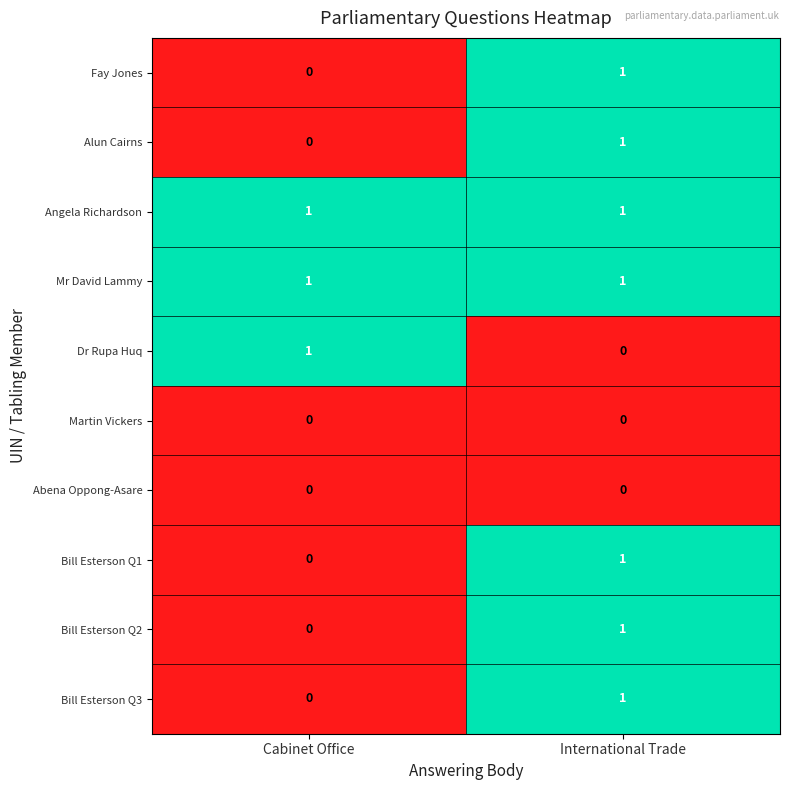

True or false: Bill Esterson Q1 has a value of 0 at Cabinet Office.

True